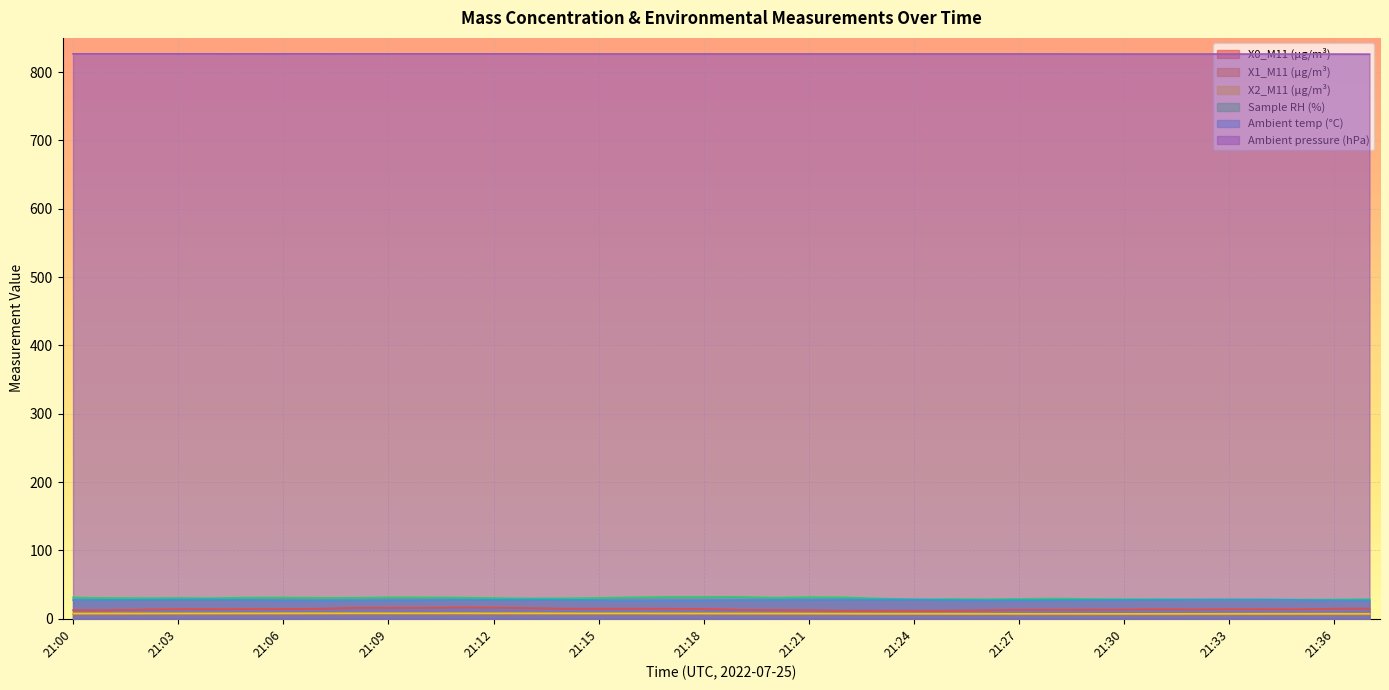

What is the difference between the highest and lowest values at 21:33?

819.9